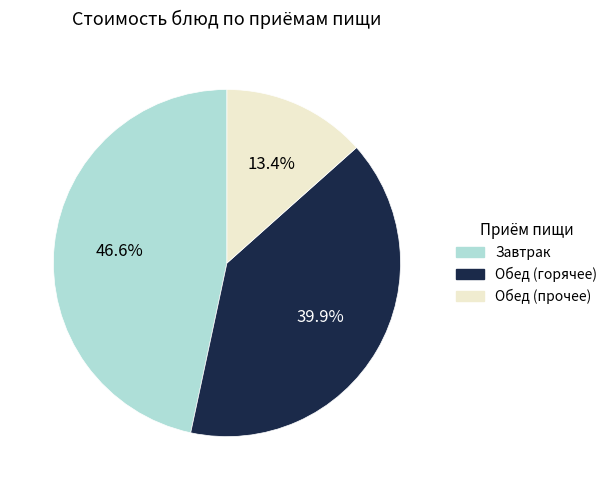

Does Обед (прочее) account for over 50% of the chart?

No